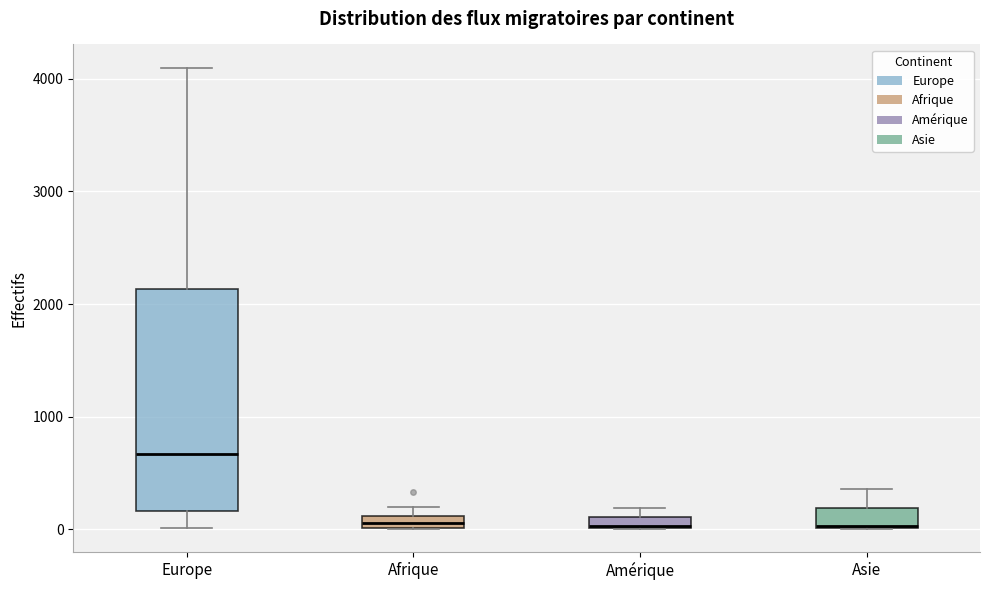

Which box has the highest median line?

Europe